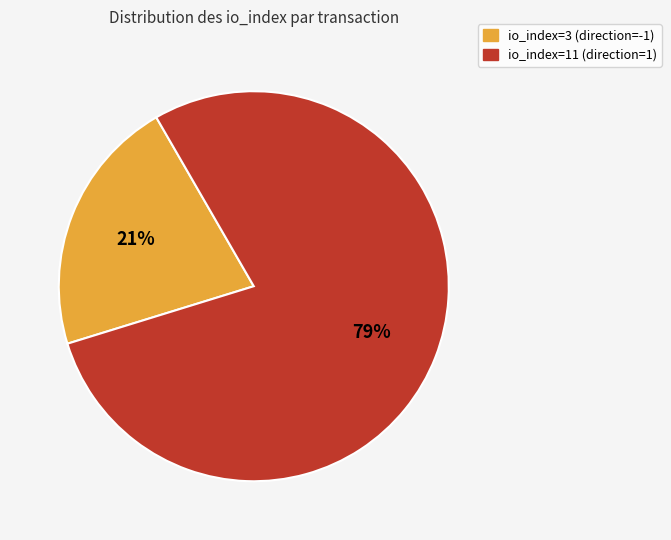

To the nearest percent, what is the combined percentage of io_index=11 (direction=1) and io_index=3 (direction=-1)?

100%